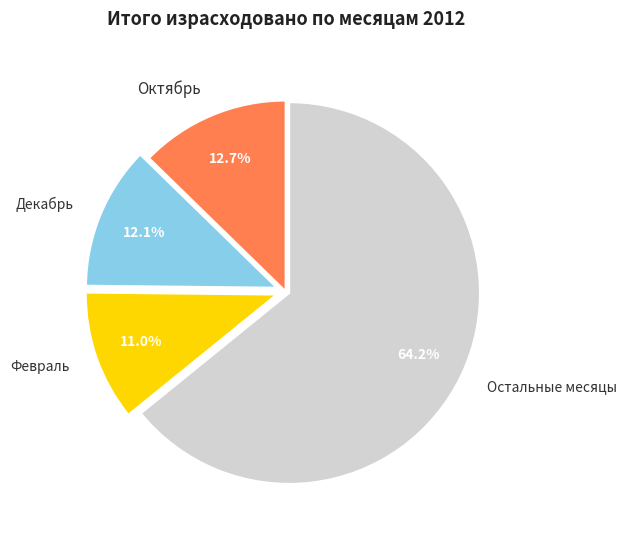

Do Декабрь and Октябрь together represent more than half of the pie?

No